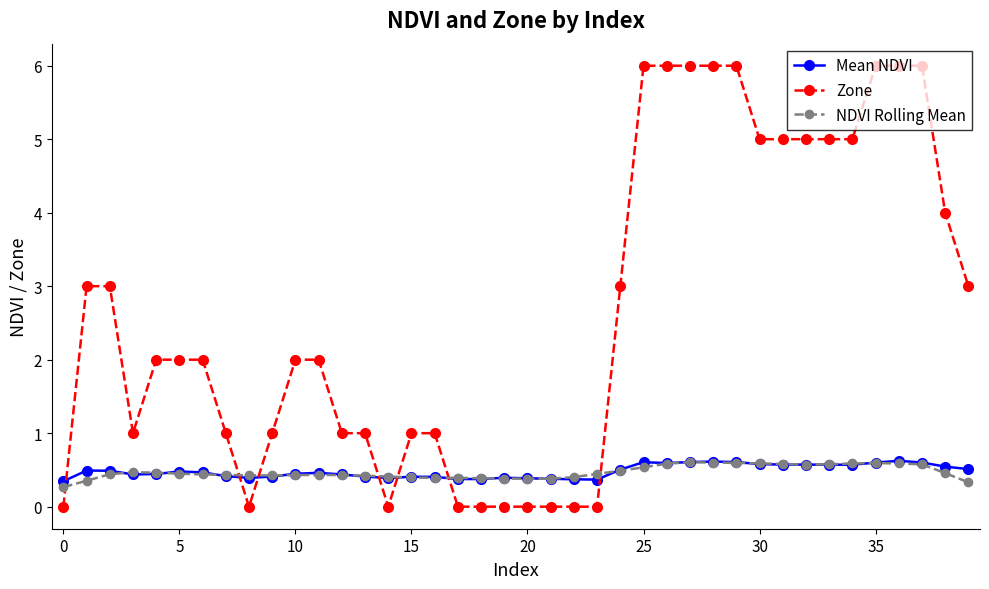

What is the lowest value of the Mean NDVI series?

0.3